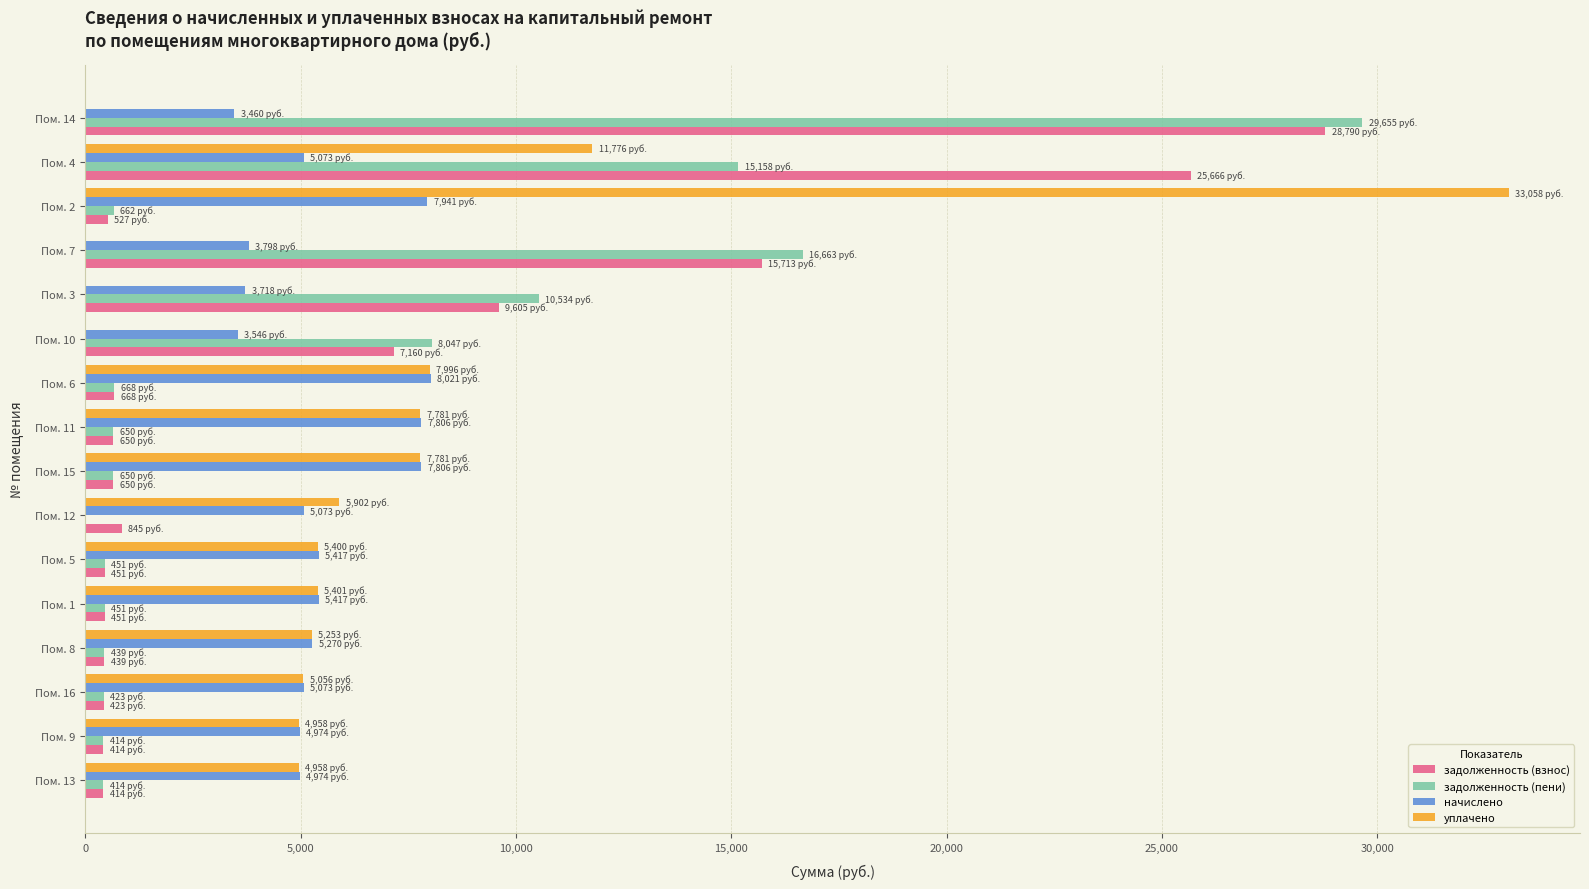

What is the average value of the уплачено series?

6582.6